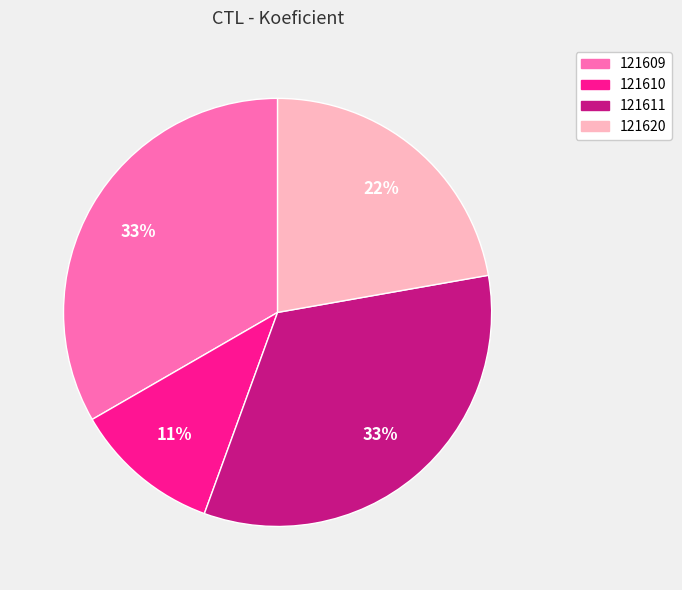

To the nearest percent, what portion does 121610 represent?

11%